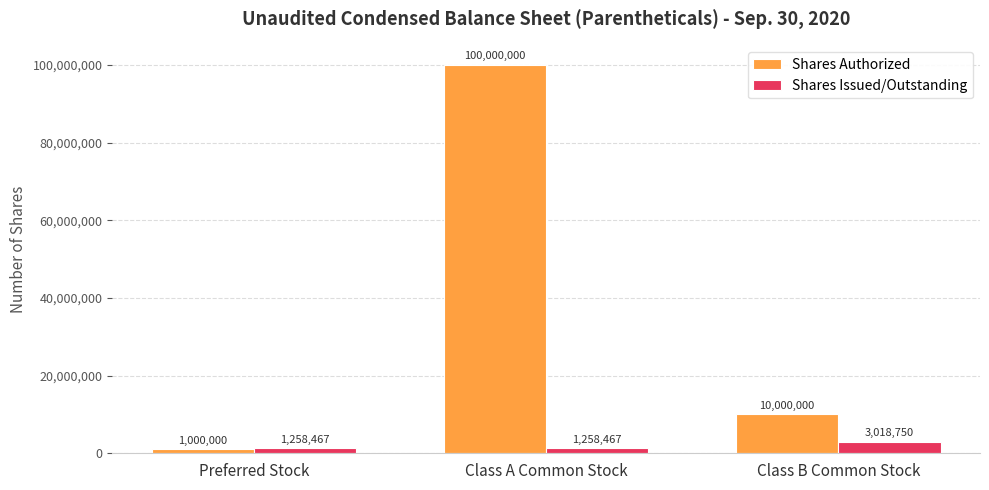

Which series has the widest spread of values?

Shares Authorized